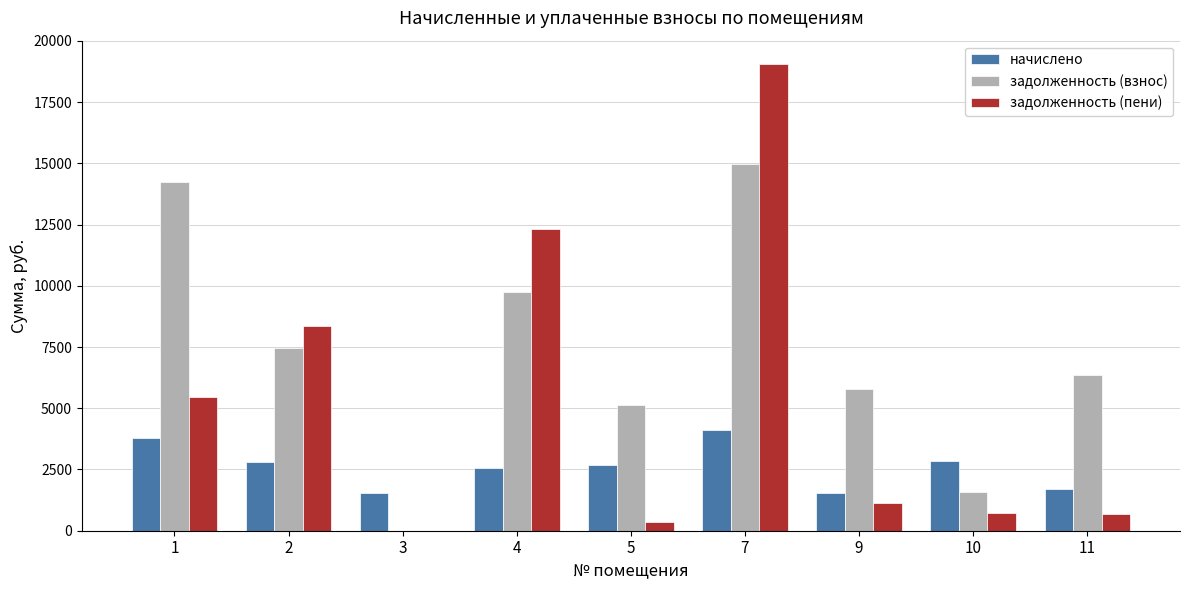

At which category is the sum across all series the highest?

7